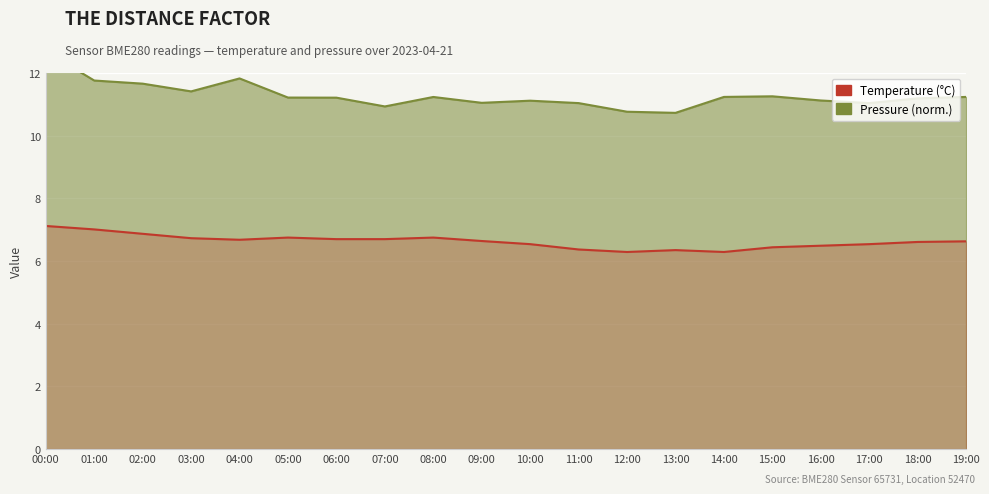

What is the value of the Pressure point at the 12th from the left?

11.0